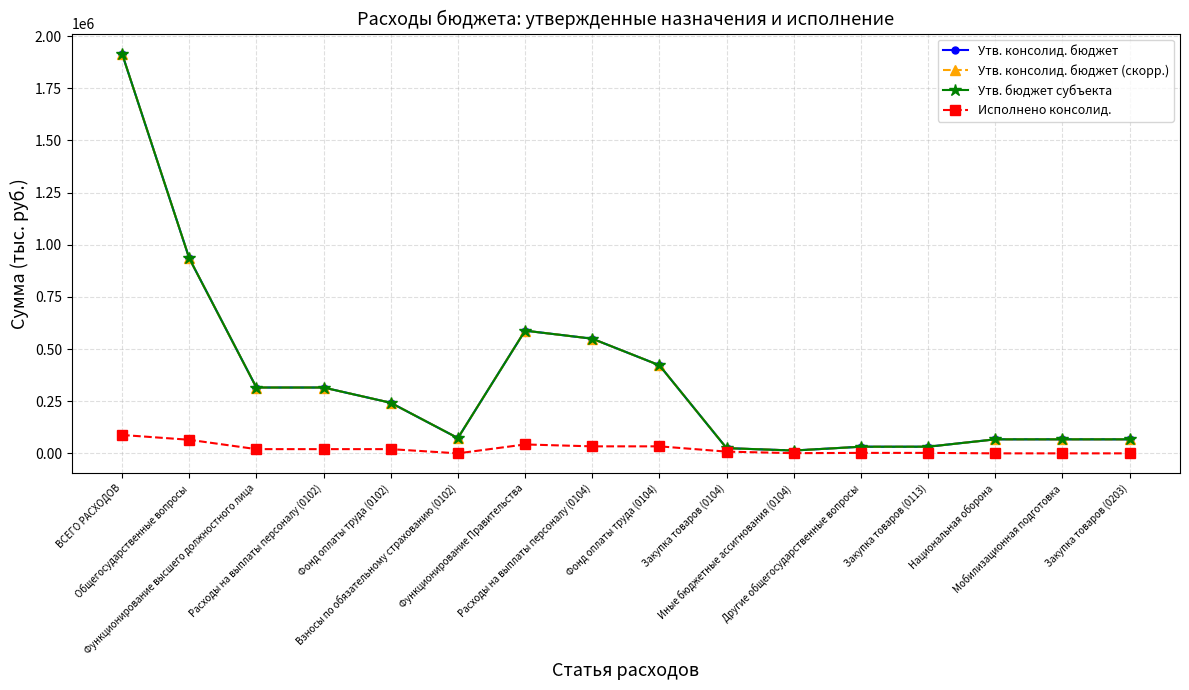

What is the label of the 14th point from the right?

Функционирование высшего должностного лица